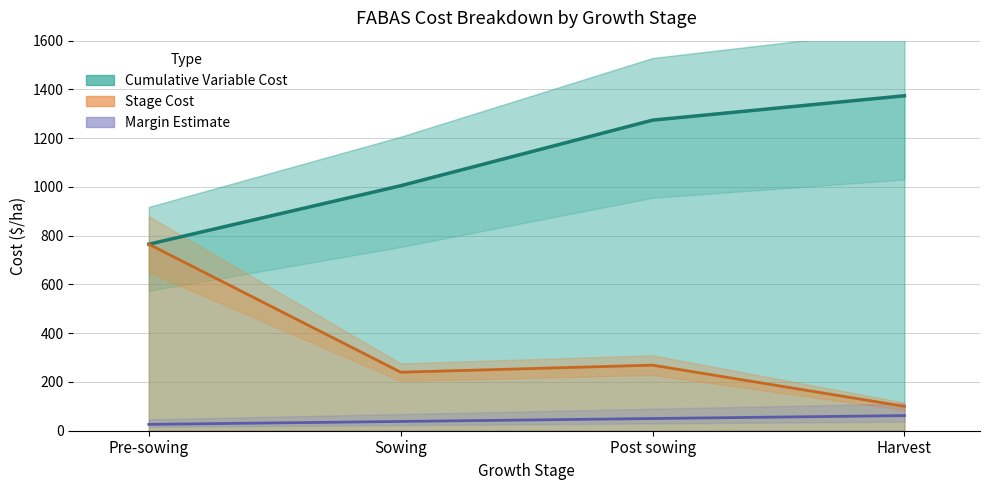

What value does the Stage Cost ($/ha) series have at Post sowing?

269